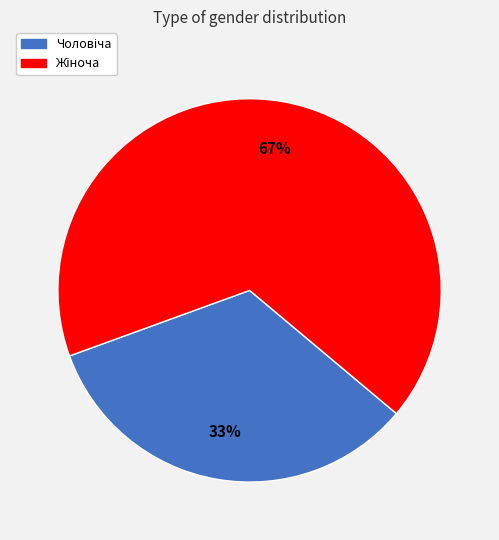

How many slices are in this pie chart?

2